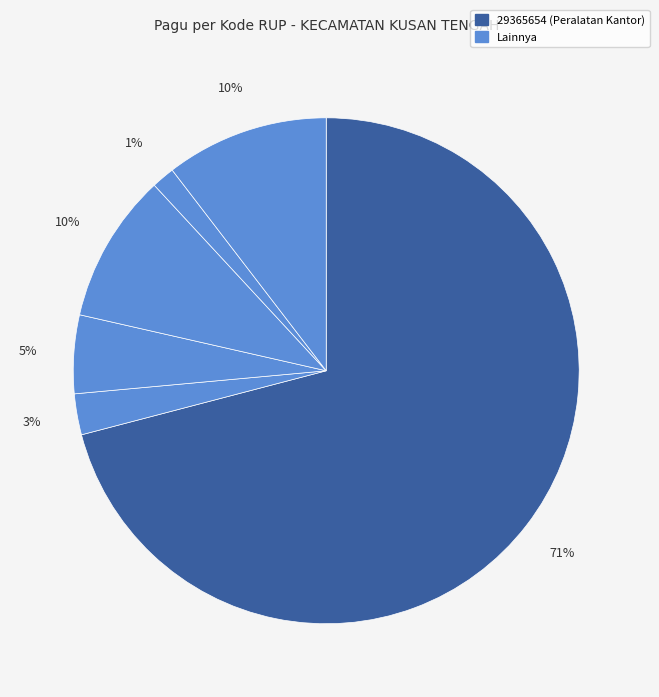

How many segments does this pie chart have?

6